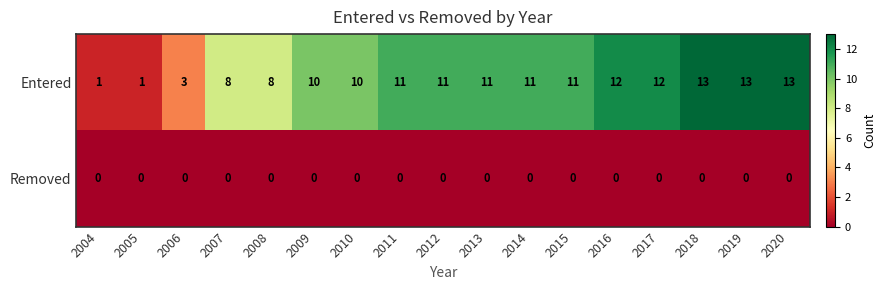

List the series in order of their peak value, highest first.

Entered, Removed